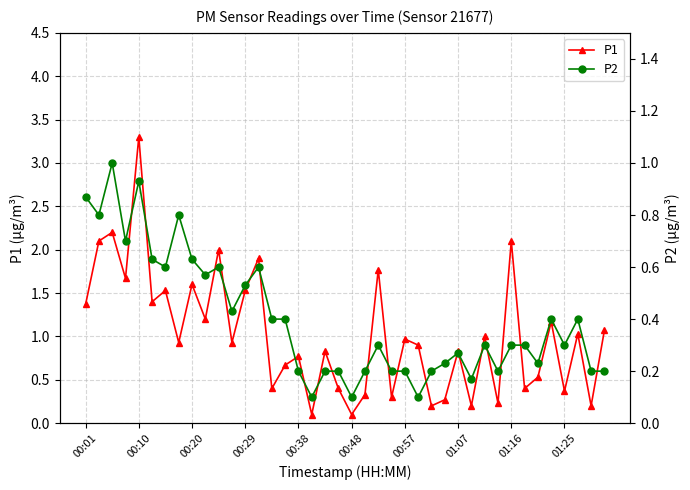

Rank the series at 38 from lowest to highest value.

P1, P2